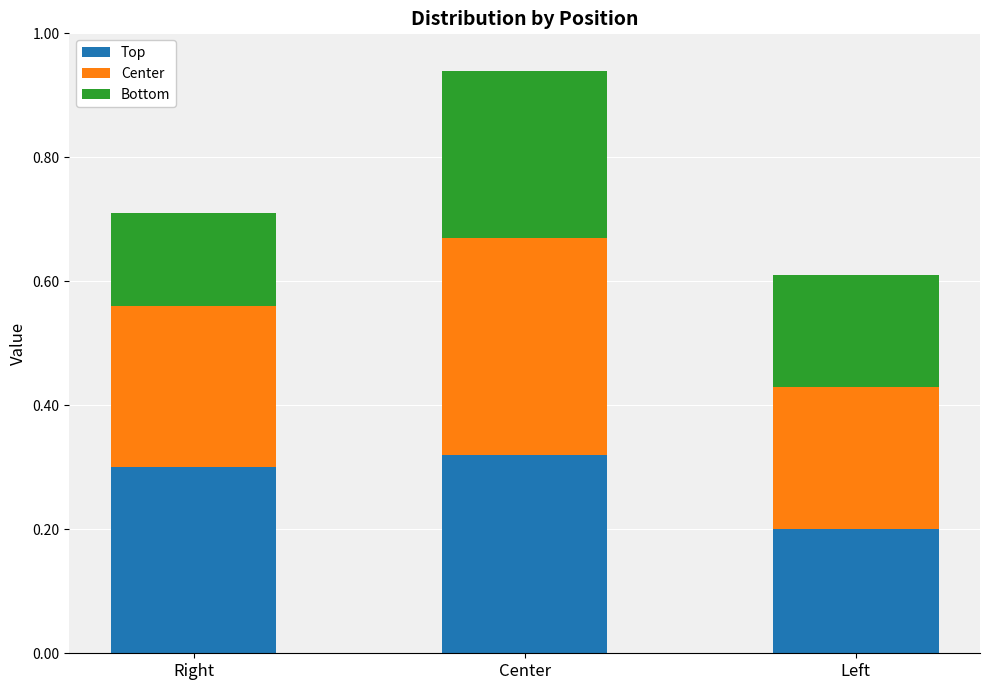

True or false: Top has a value of 0.2 at Left.

True